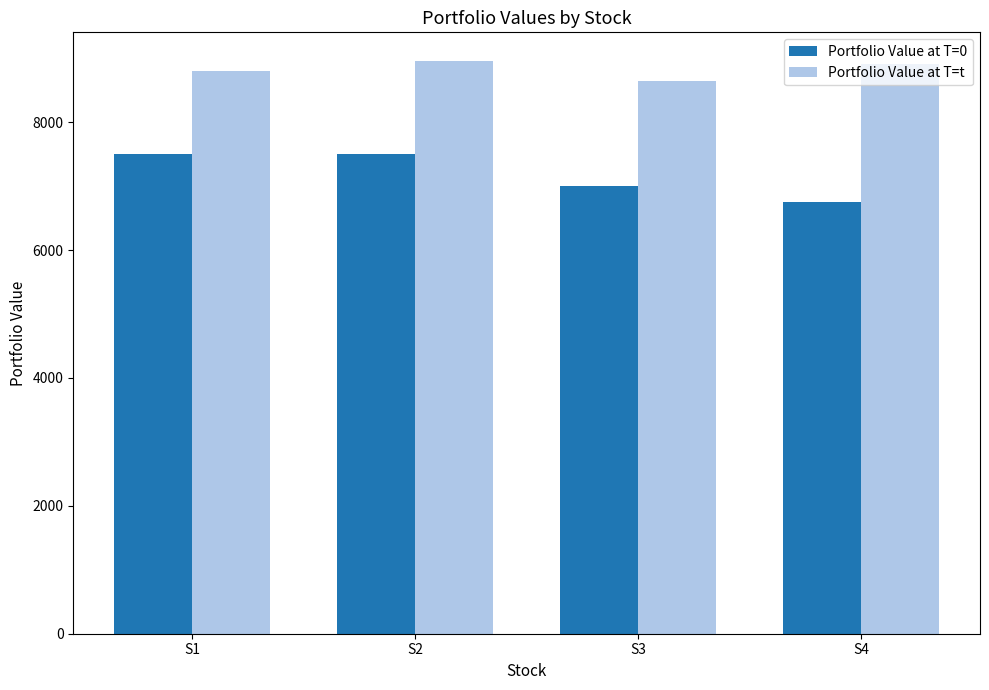

What is the difference between the maximum and second lowest values in the Portfolio Value at T=t series?

155.4